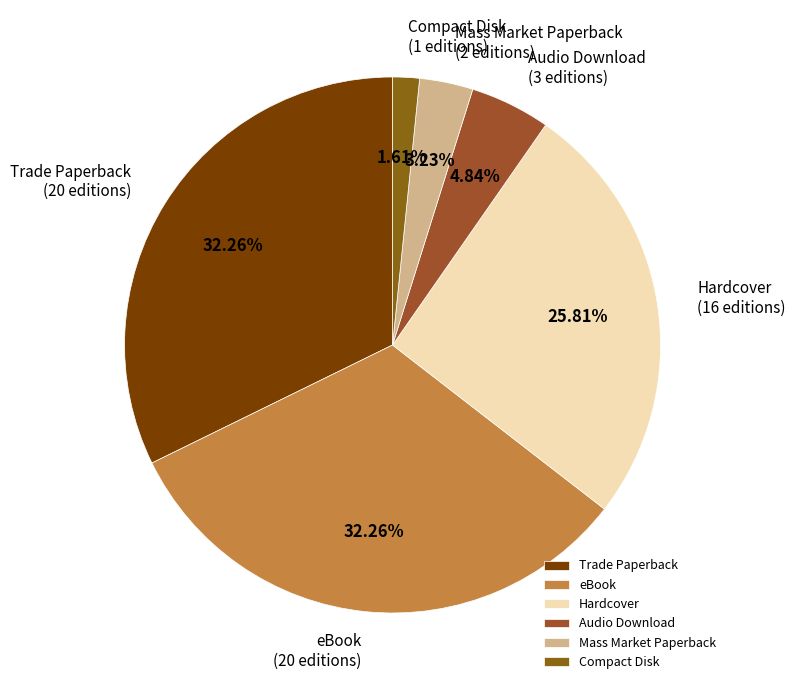

Is it true that Trade Paperback is 32% of the pie?

True